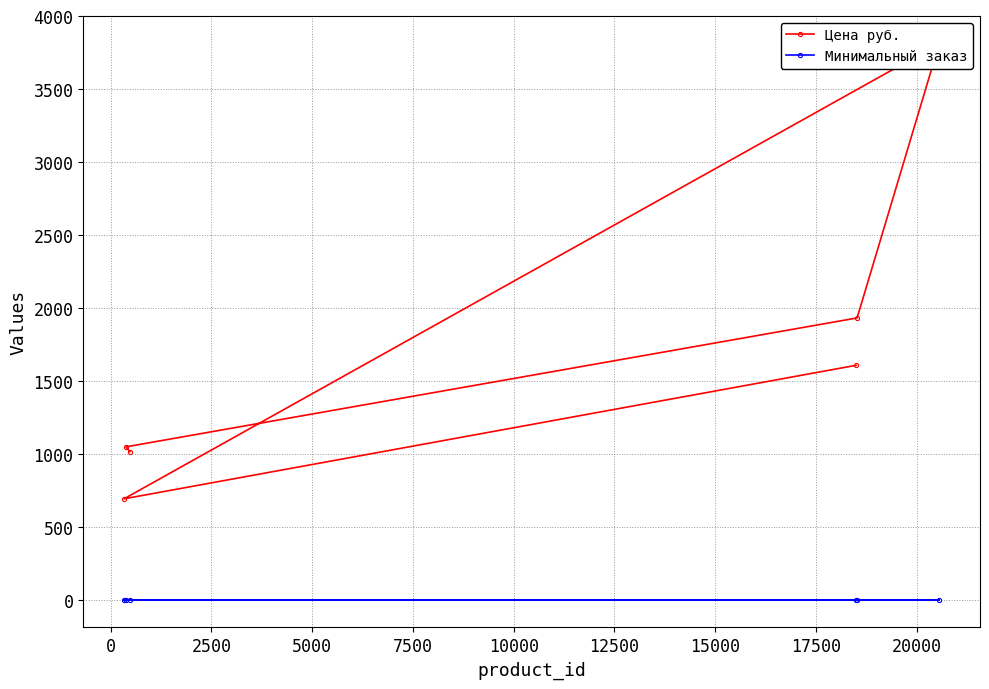

Does the chart display data point markers on the line(s)?

Yes